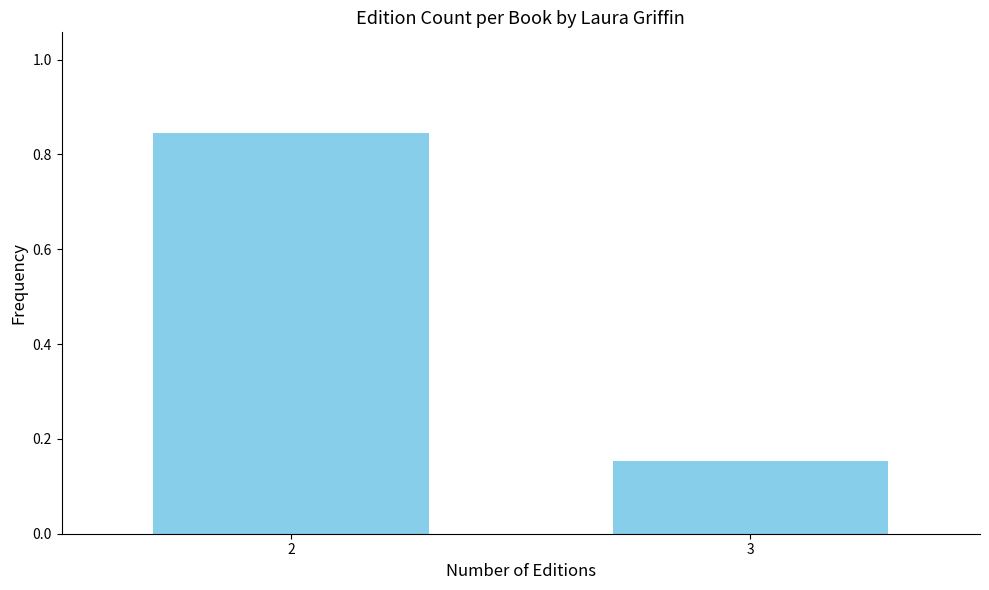

The chart shows a value of 1.5 at 2. True or false?

False